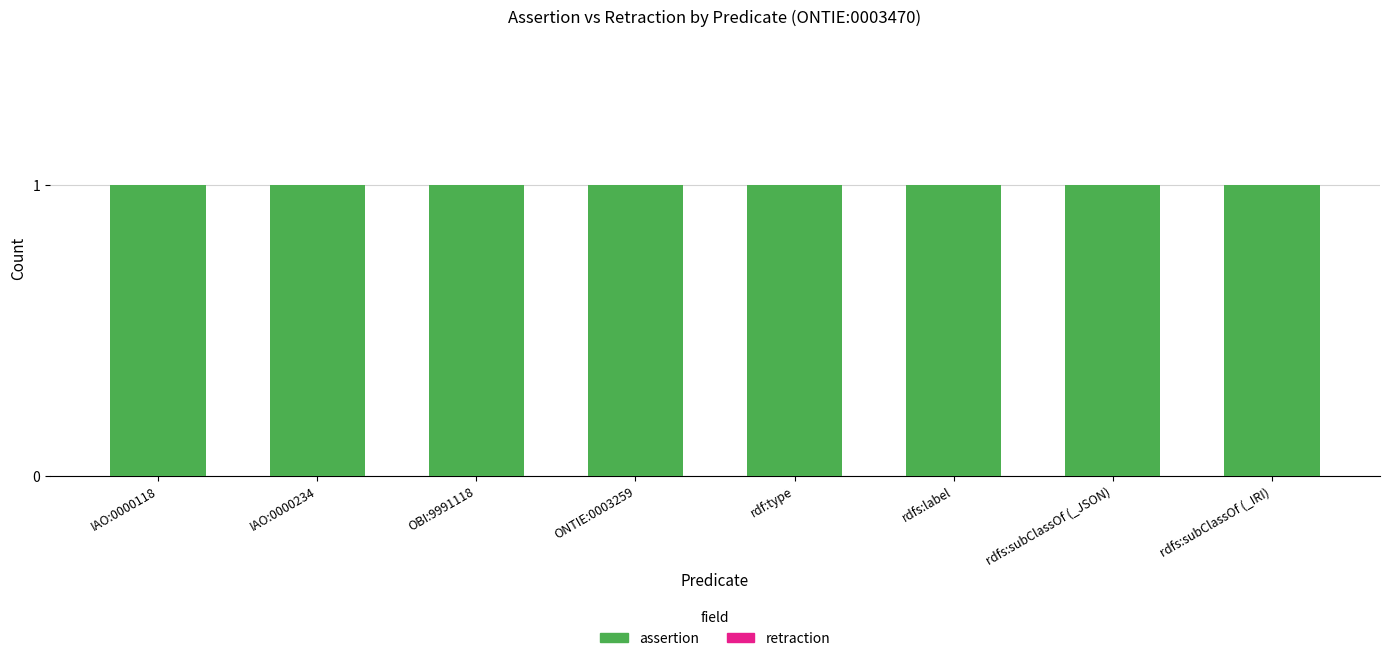

Which category has the highest value in the assertion series?

IAO:0000118